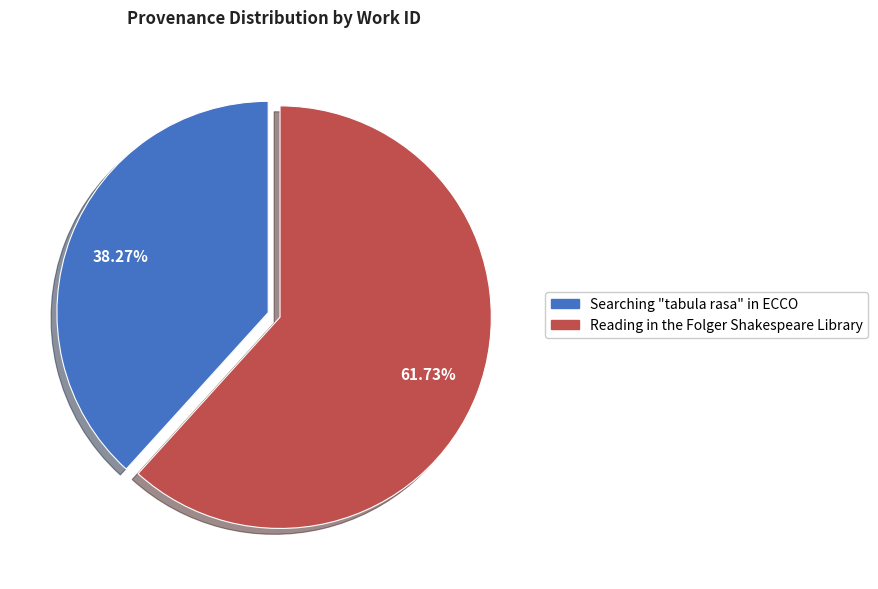

Which slice represents more than half of the pie?

Reading in the Folger Shakespeare Library